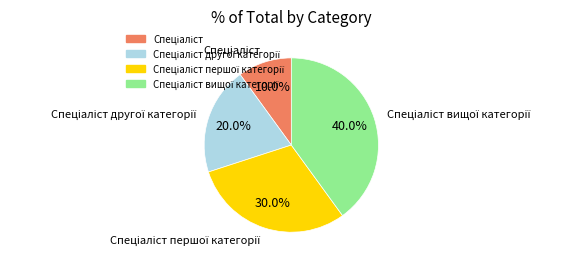

Does any single category account for the majority?

No